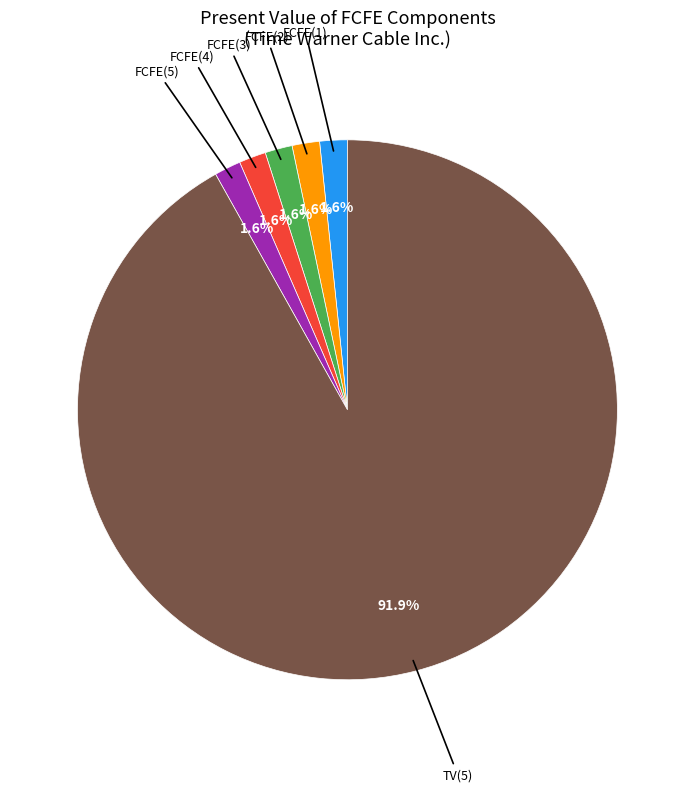

Does any single category account for the majority?

Yes